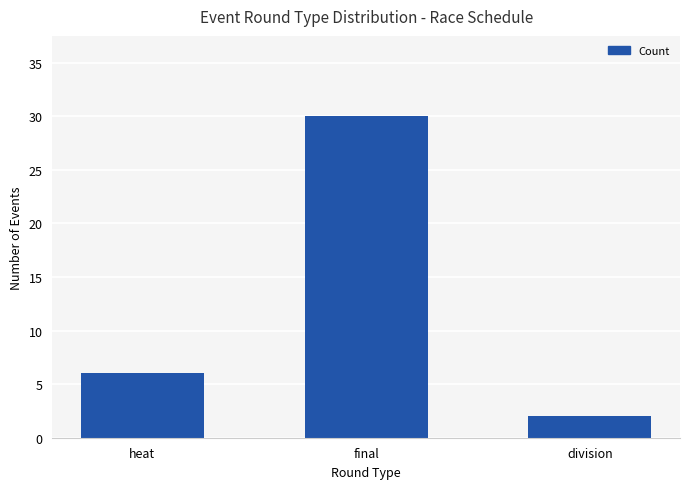

What is the change in value from heat to division?

-4